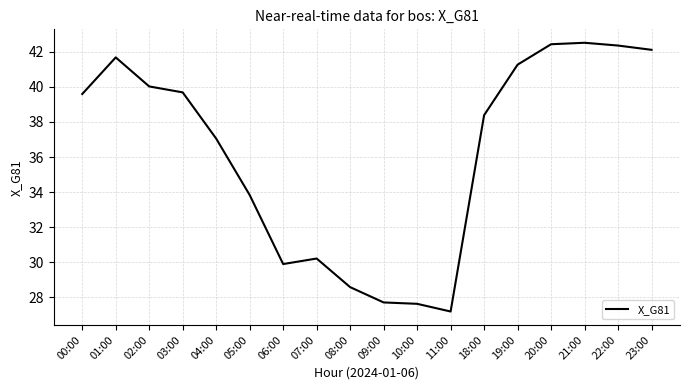

Does the chart display data point markers on the line(s)?

No